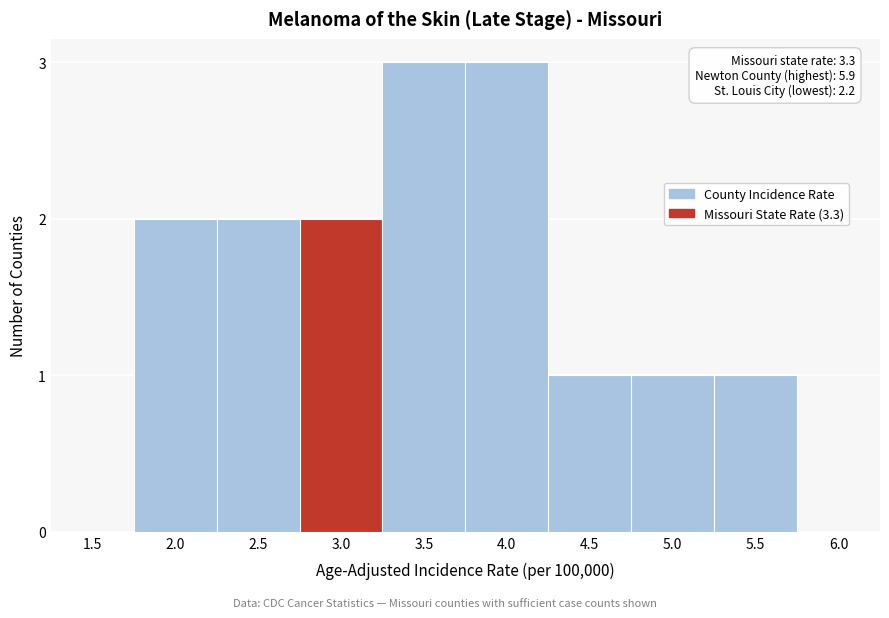

Reading right to left, extract all data points from this chart.

6.0=0	5.5=1	5.0=1	4.5=1	4.0=3	3.5=3	3.0=2	2.5=2	2.0=2	1.5=0